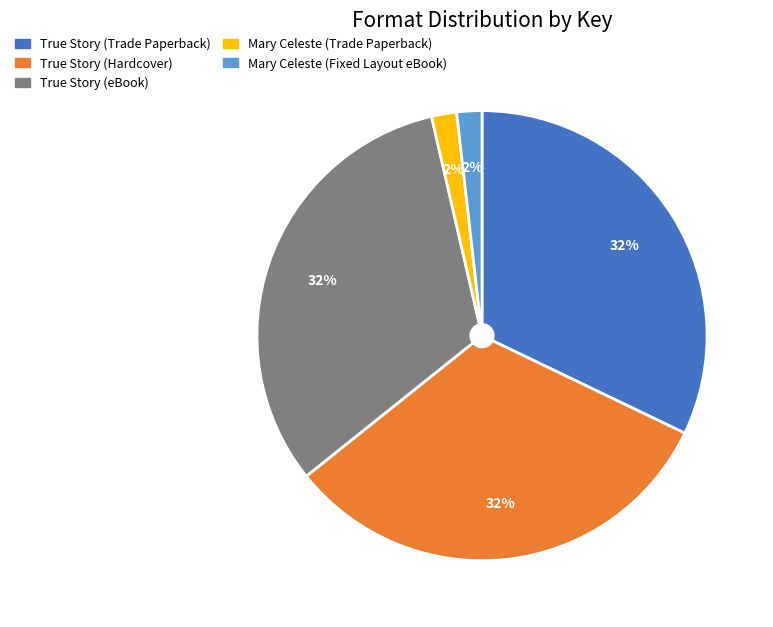

To the nearest percent, what portion does Mary Celeste (Fixed Layout eBook) represent?

2%